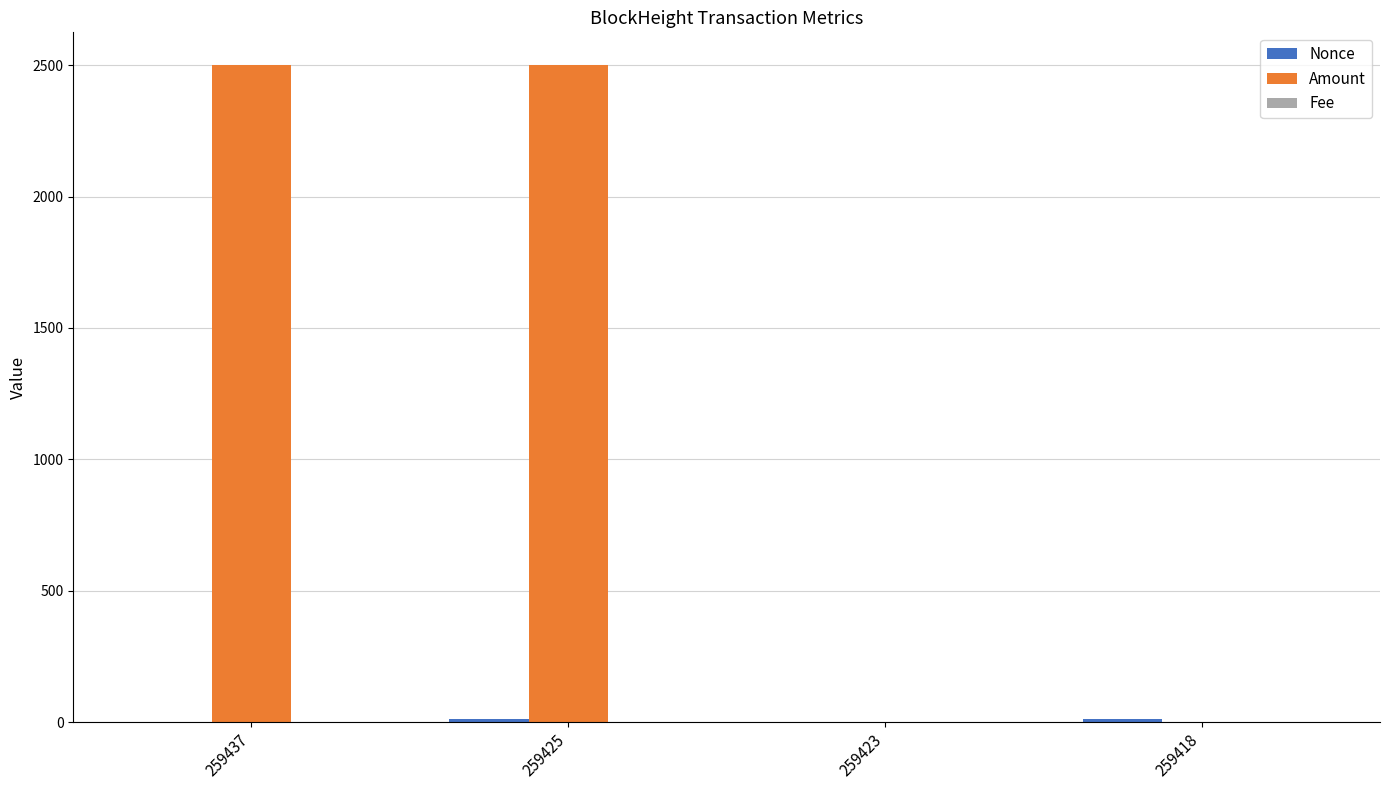

What is the greatest value displayed?

2500.0